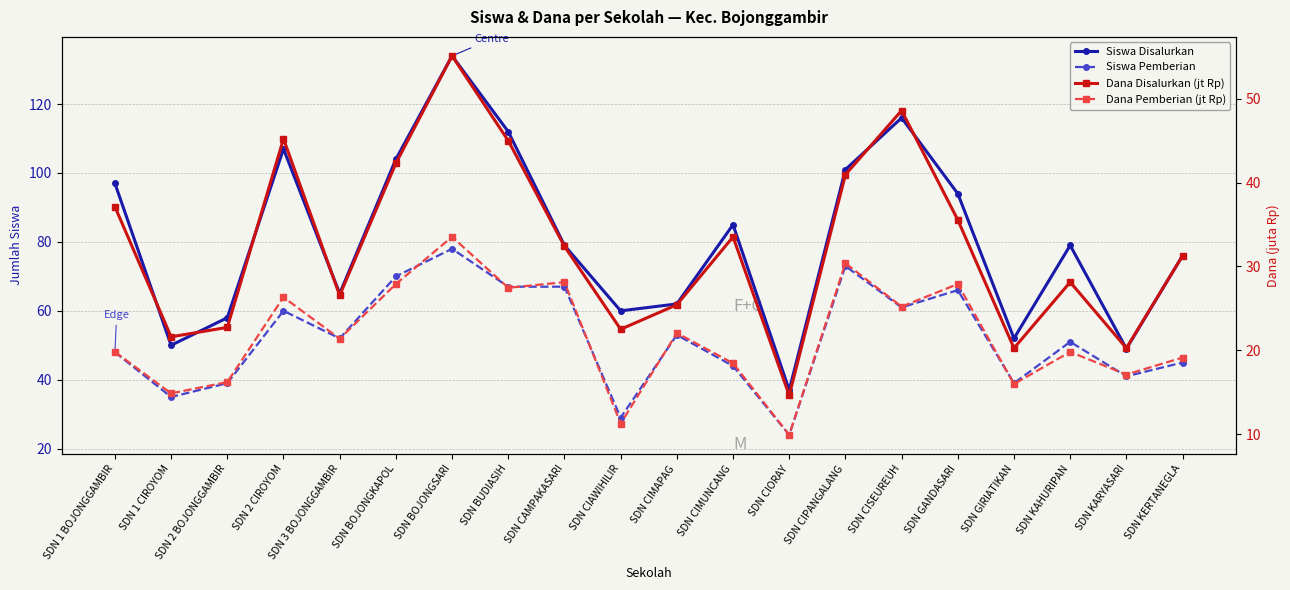

List the series in order of their peak value, lowest first.

Dana Pemberian (jt Rp), Dana Disalurkan (jt Rp), Siswa Pemberian, Siswa Disalurkan